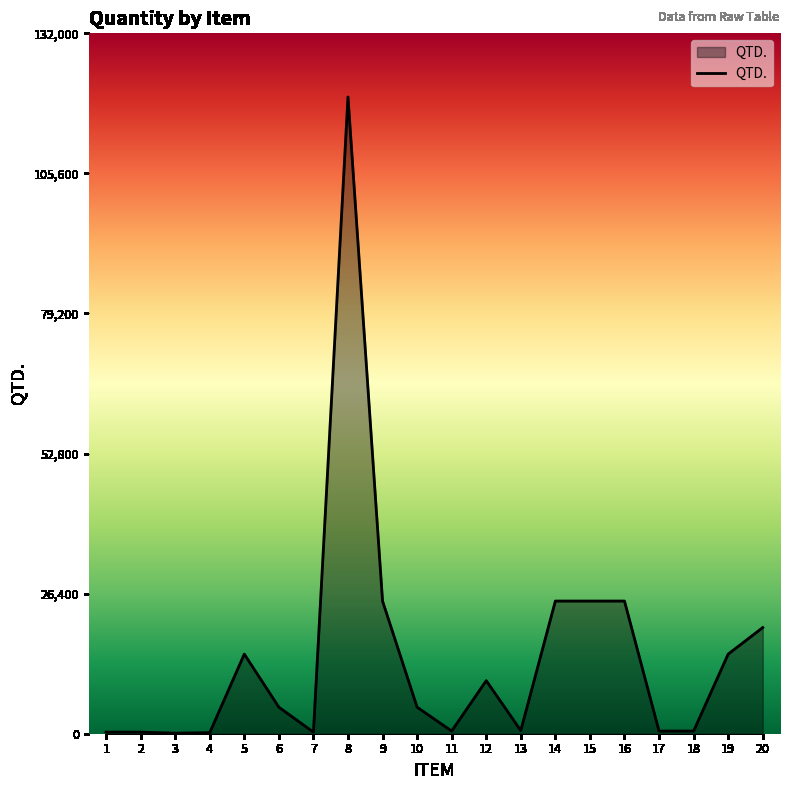

How many distinct data groups are displayed?

1